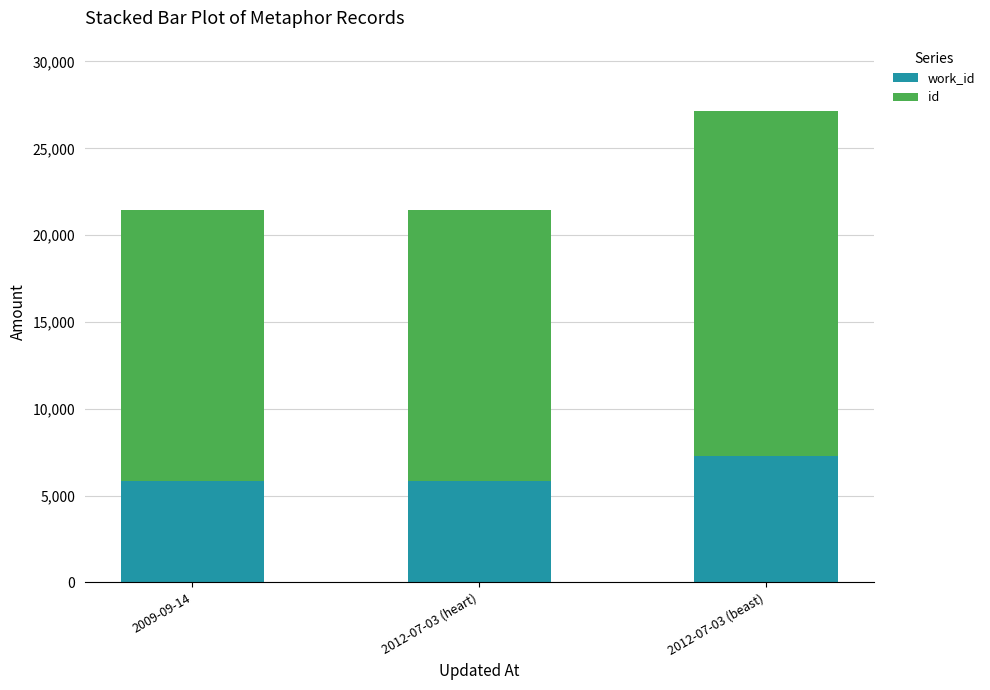

What is the total value across all series at 2012-07-03 (heart)?

21462